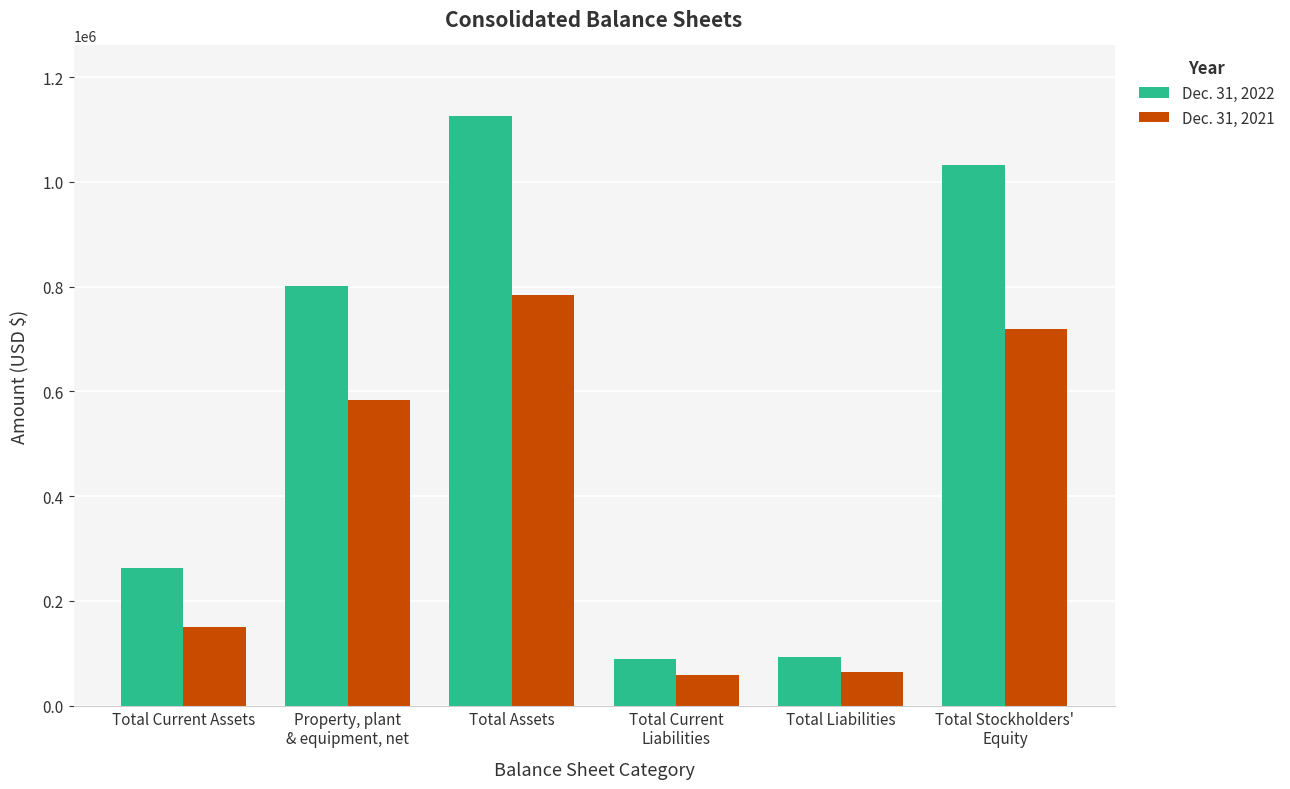

What is the maximum value shown in the chart?

1125383